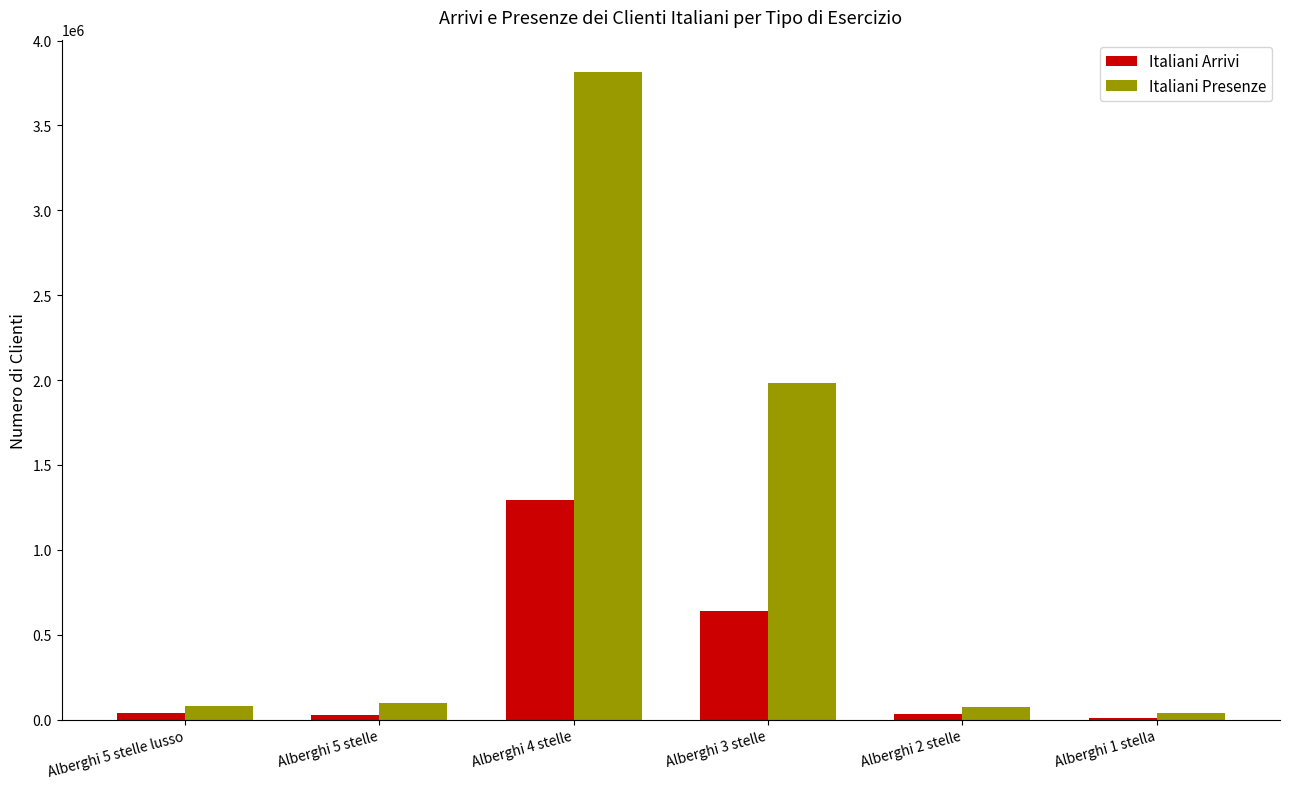

Which category has the highest value across all series?

Alberghi 4 stelle